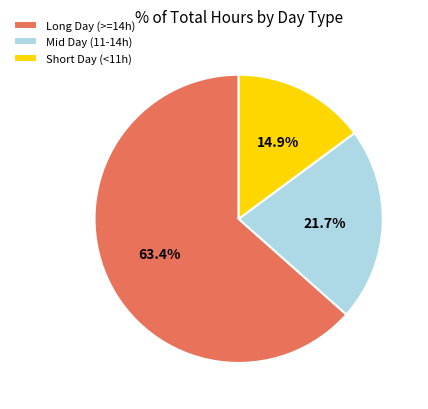

Rank the categories by value from highest to lowest.

Long Day (>=14h), Mid Day (11-14h), Short Day (<11h)